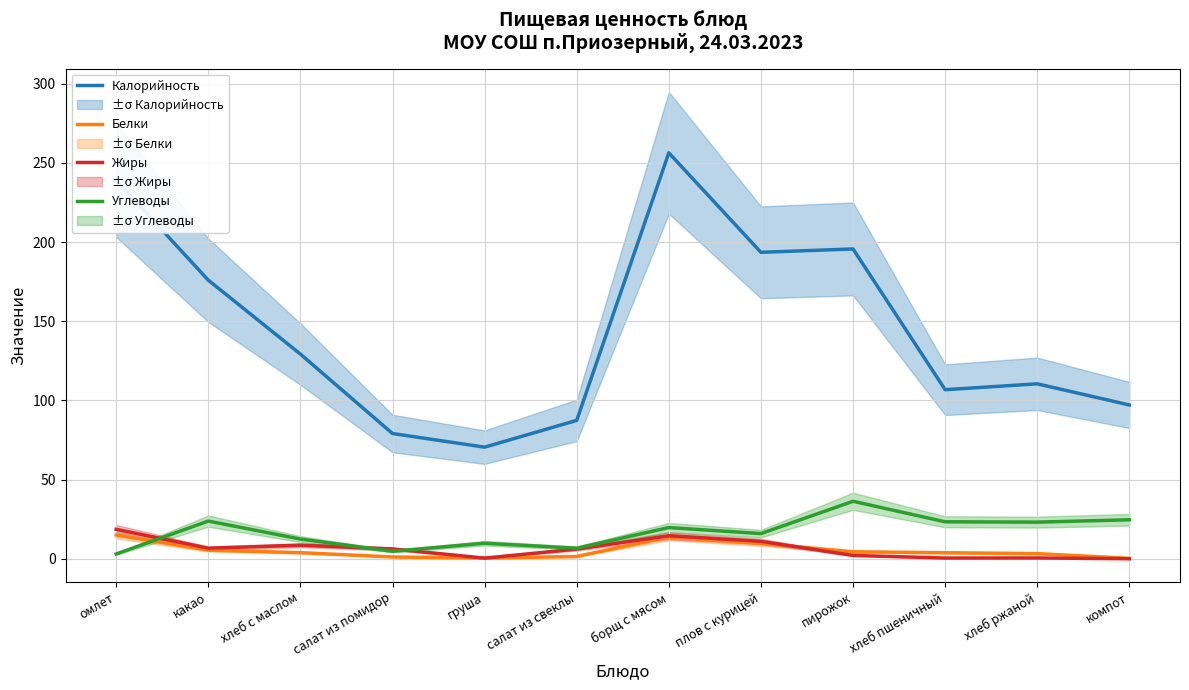

What is the sum of the Белки values at салат из помидор and омлет?

16.1